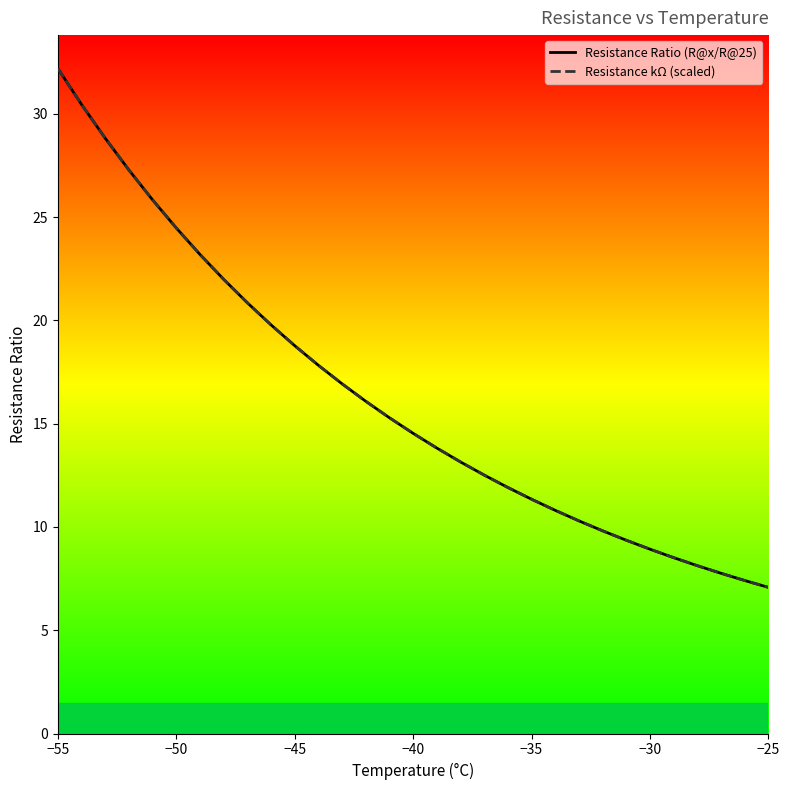

What is the value of the Resistance Ratio (R@x/R@25) point at the 7th from the left?

23.2